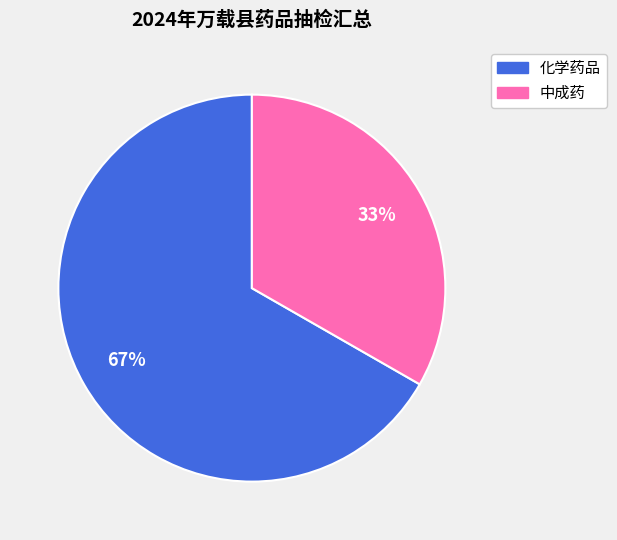

To the nearest percent, what is the average slice percentage?

50%